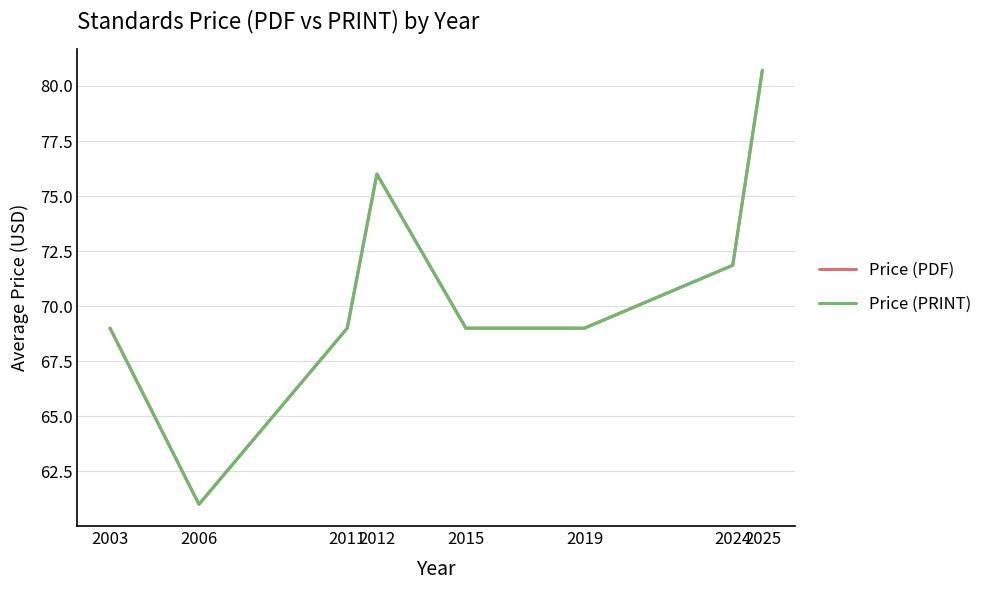

Reading left to right, extract all data points from this chart.

Price (PDF): 2003=69.0	2006=61.0	2011=69.0	2012=76.0	2015=69.0	2019=69.0	2024=71.9	2025=80.7
Price (PRINT): 2003=69.0	2006=61.0	2011=69.0	2012=76.0	2015=69.0	2019=69.0	2024=71.9	2025=80.7